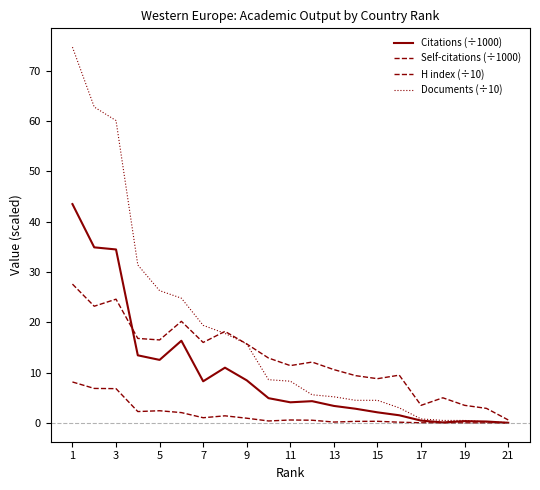

Does the chart display data point markers on the line(s)?

No